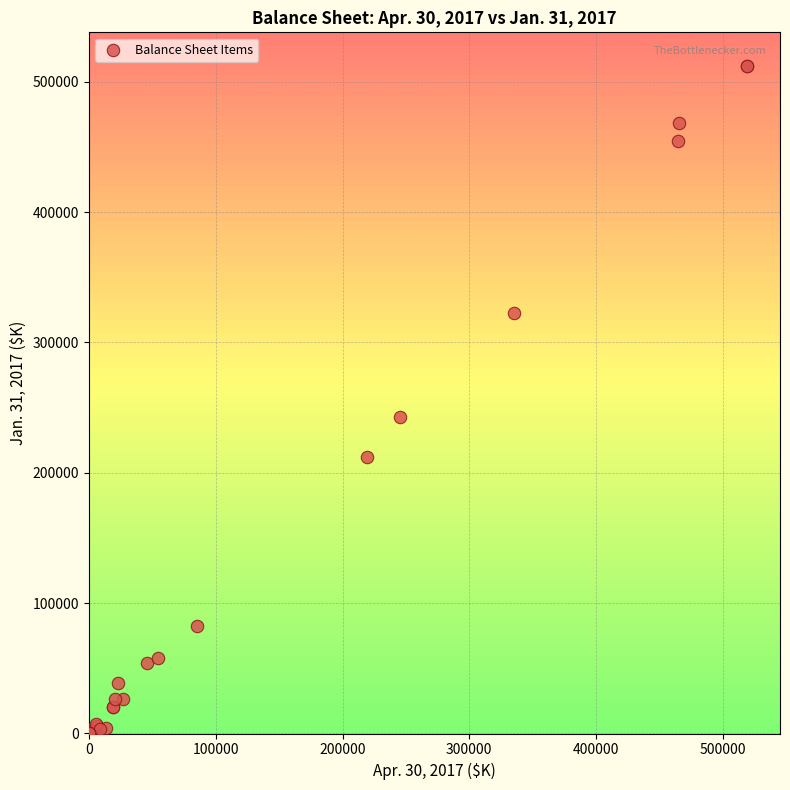

What Y value in the scatter plot is closest to 256100?

242413